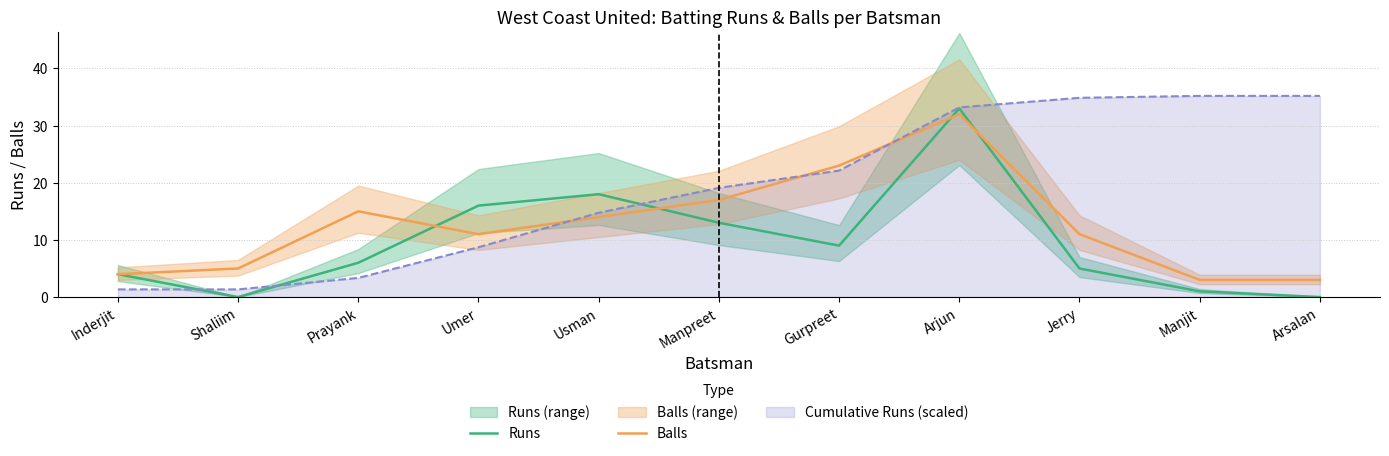

What is the difference between the highest and lowest values at Arsalan?

3